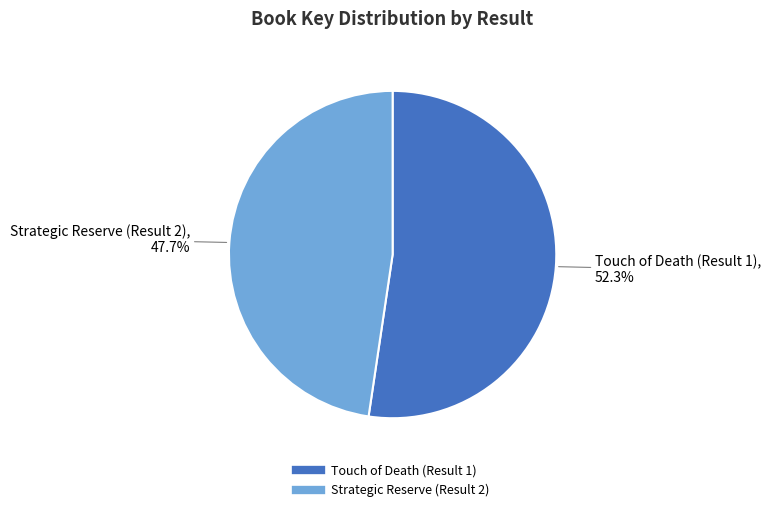

Between Touch of Death (Result 1) and Strategic Reserve (Result 2), which is larger?

Touch of Death (Result 1)